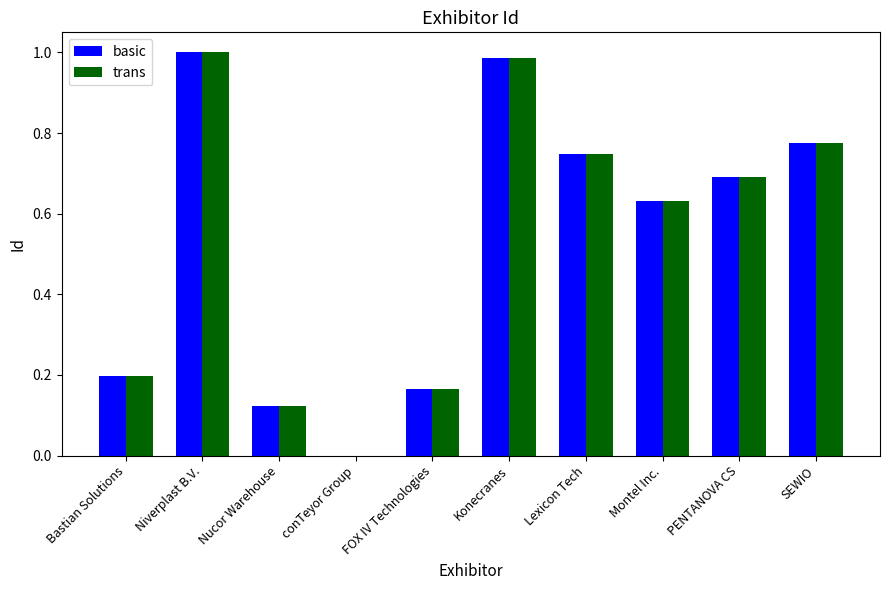

What is the sum of the trans values at Lexicon Tech and Konecranes?

1.7